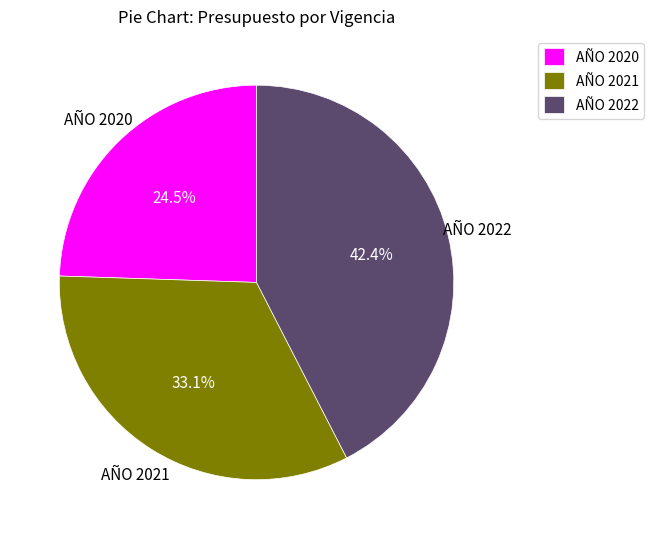

Does AÑO 2022 account for over 50% of the chart?

No